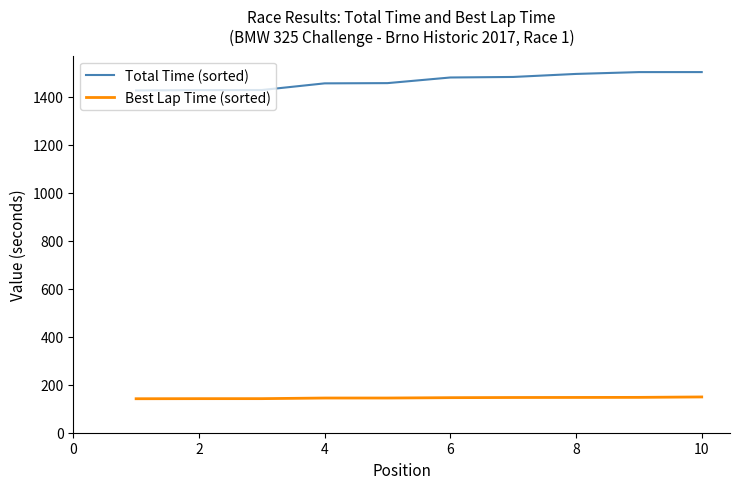

List the series in order of their peak value, highest first.

Total Time (sorted), Best Lap Time (sorted)